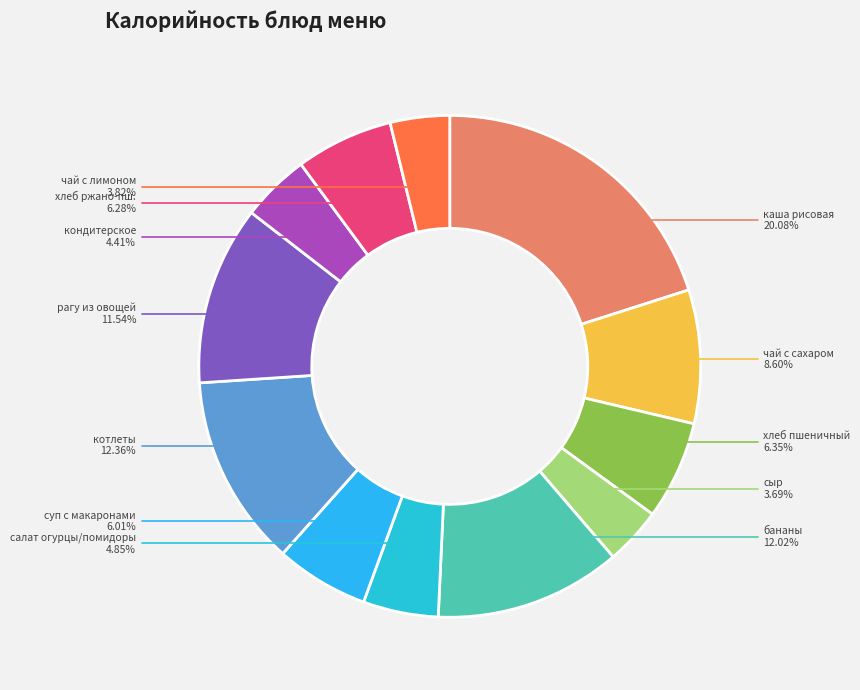

How many segments does this pie chart have?

12